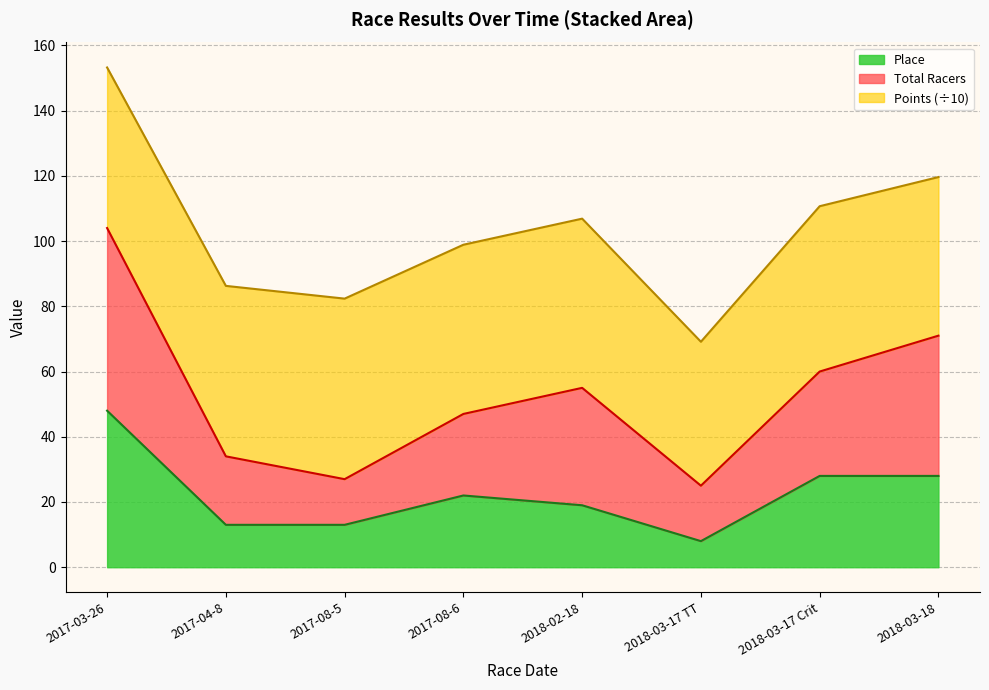

Is it true that Place equals 24.8 at 2017-03-26?

False